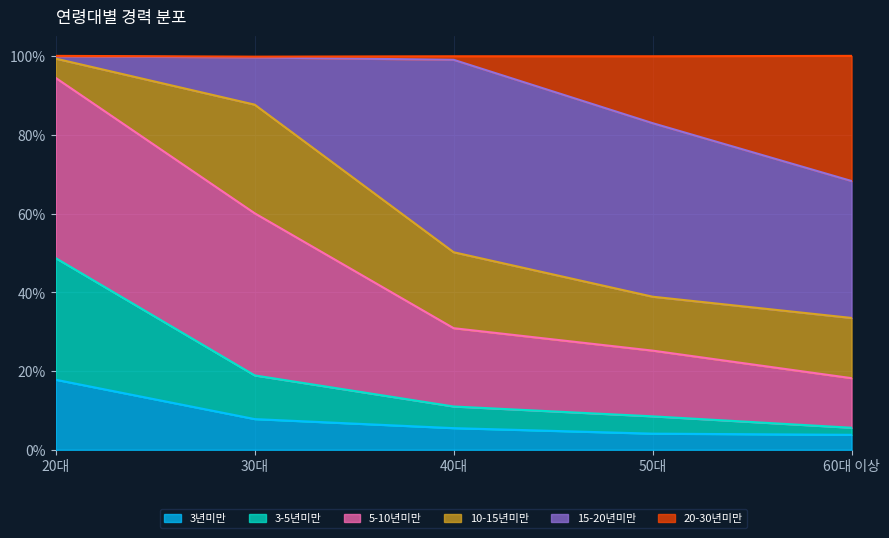

What is the maximum value for 3년미만?

17.8